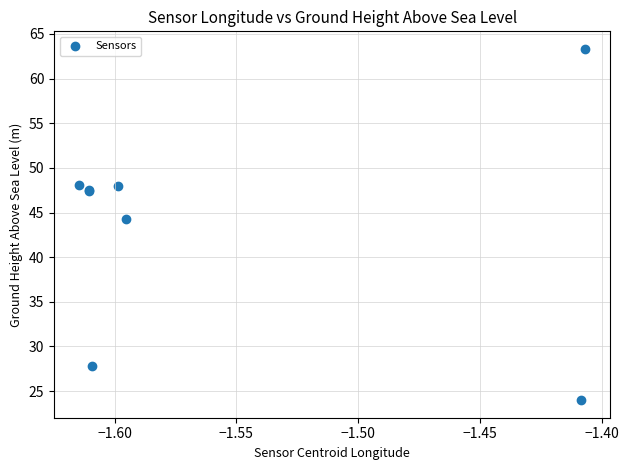

What Y value in the scatter plot is closest to 43?

44.2